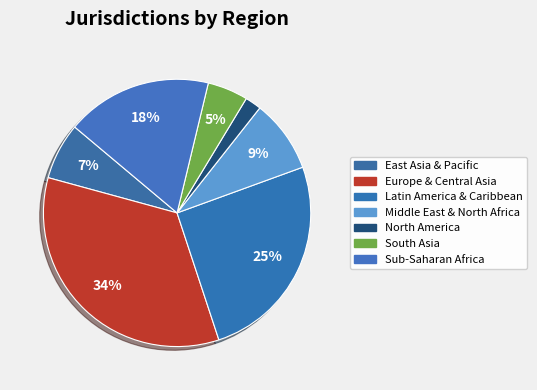

How many segments does this pie chart have?

7